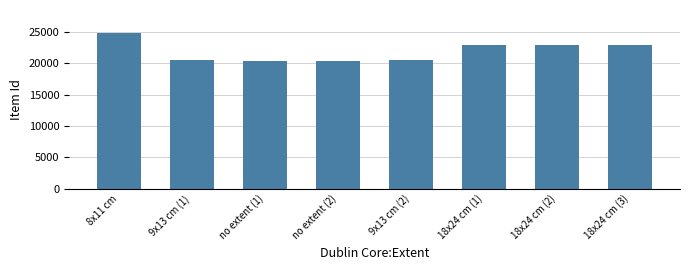

What is the difference between the values at no extent (1) and no extent (2)?

1